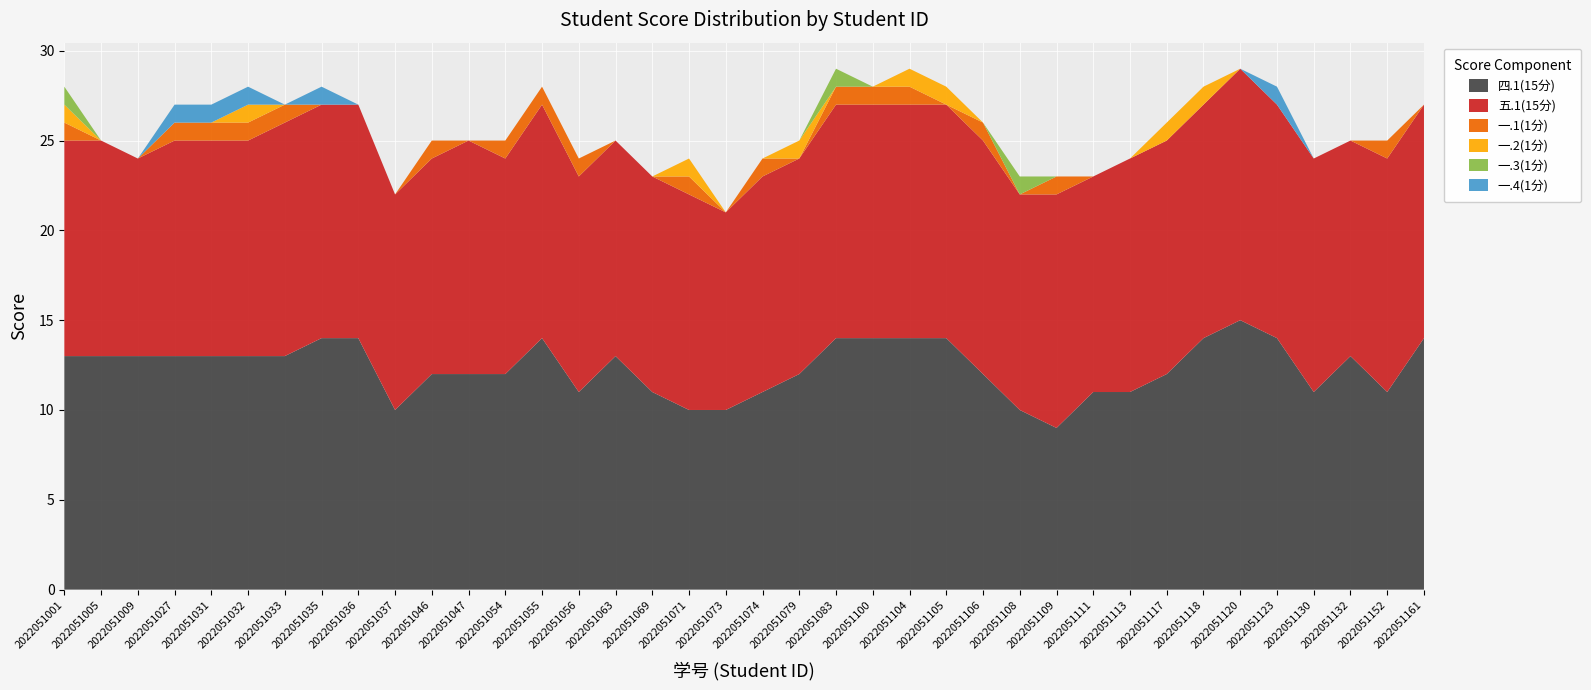

Reading left to right, transcribe all the data shown in this chart.

四.1(15分): 13	13	13	13	13	13	13	14	14	10	12	12	12	14	11	13	11	10	10	11	12	14	14	14	14	12	10	9	11	11	12	14	15	14	11	13	11	14
五.1(15分): 12	12	11	12	12	12	13	13	13	12	12	13	12	13	12	12	12	12	11	12	12	13	13	13	13	13	12	13	12	13	13	13	14	13	13	12	13	13
一.1(1分): 1	0	0	1	1	1	1	0	0	0	1	0	1	1	1	0	0	1	0	1	0	1	1	1	0	1	0	1	0	0	0	0	0	0	0	0	1	0
一.2(1分): 1	0	0	0	0	1	0	0	0	0	0	0	0	0	0	0	0	1	0	0	1	0	0	1	1	0	0	0	0	0	1	1	0	0	0	0	0	0
一.3(1分): 1	0	0	0	0	0	0	0	0	0	0	0	0	0	0	0	0	0	0	0	0	1	0	0	0	0	1	0	0	0	0	0	0	0	0	0	0	0
一.4(1分): 0	0	0	1	1	1	0	1	0	0	0	0	0	0	0	0	0	0	0	0	0	0	0	0	0	0	0	0	0	0	0	0	0	1	0	0	0	0